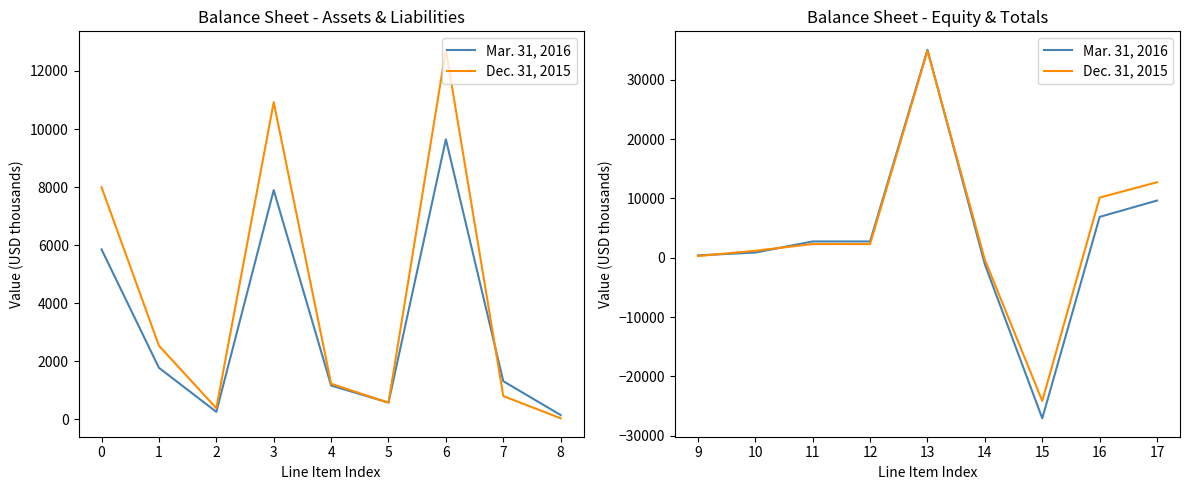

True or false: Mar. 31, 2016 has a value of 49359 at 13.

False